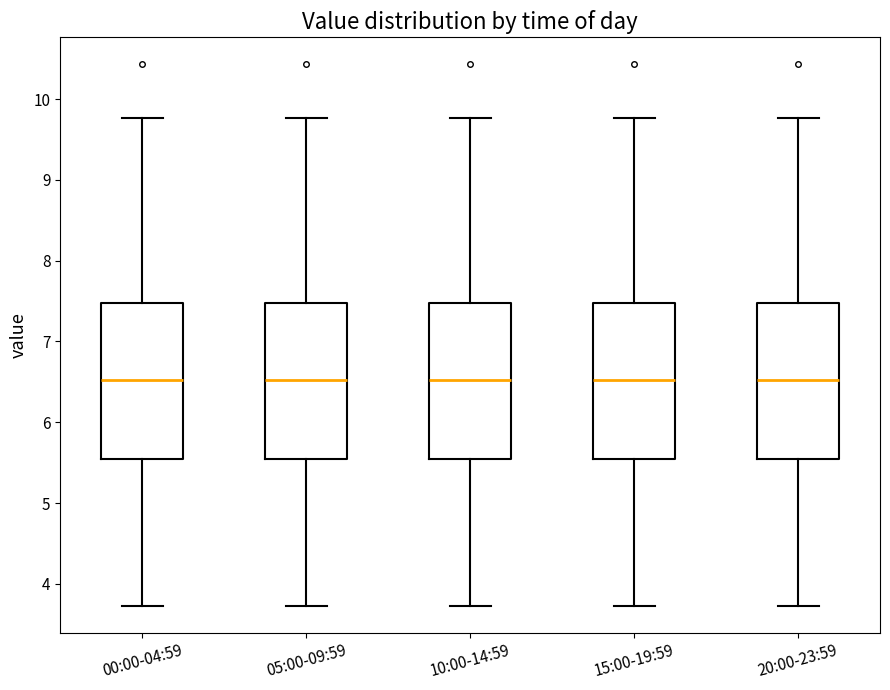

Where does the lower whisker of the box for 15:00-19:59 end on the y-axis? The values are not printed on the chart, so give them approximately, as read against the axis.

3.7